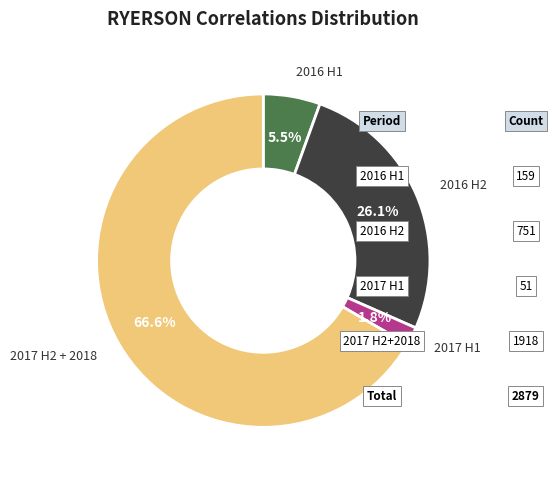

What is the largest slice in the pie chart?

2017 H2 + 2018